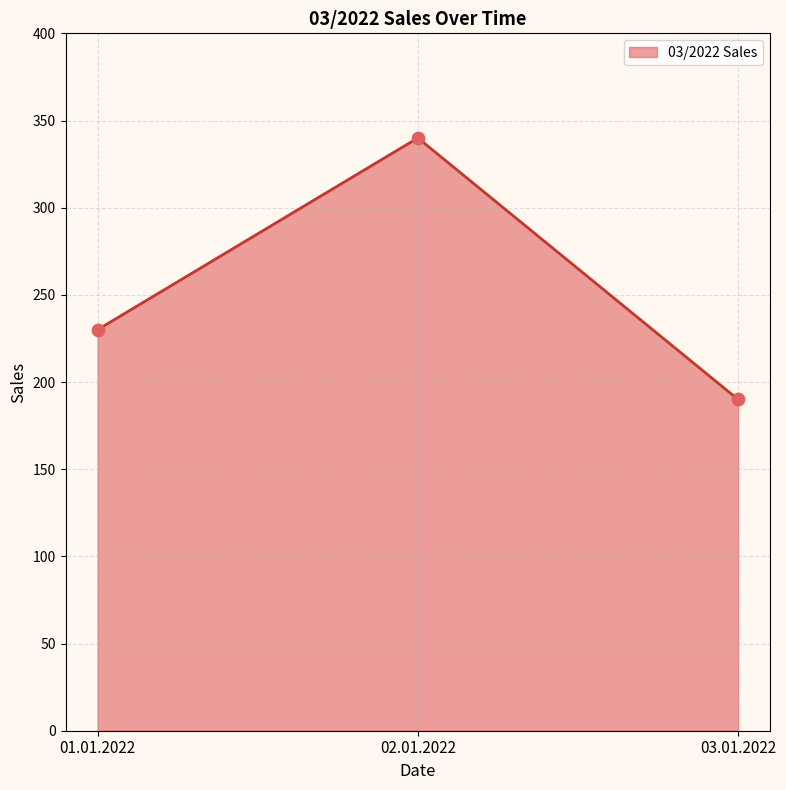

Which has a higher value, 01.01.2022 or 03.01.2022?

01.01.2022